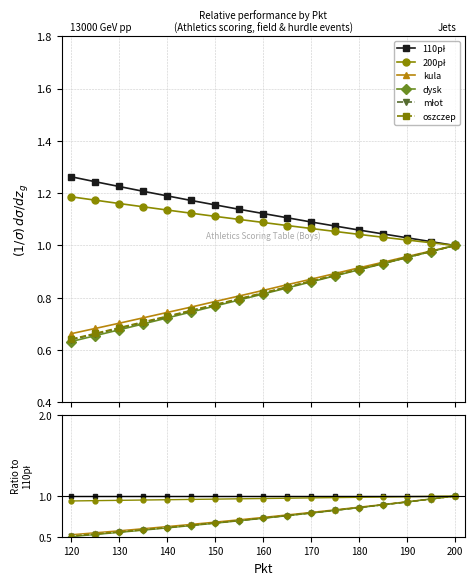

What are all the series names shown in the legend?

110pł, 200pł, kula, dysk, młot, oszczep